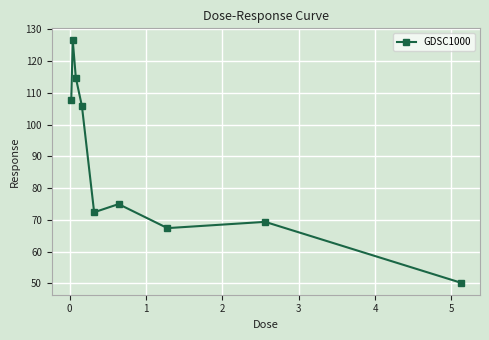

How many points are higher than both their immediate neighbors (excluding endpoints)?

3